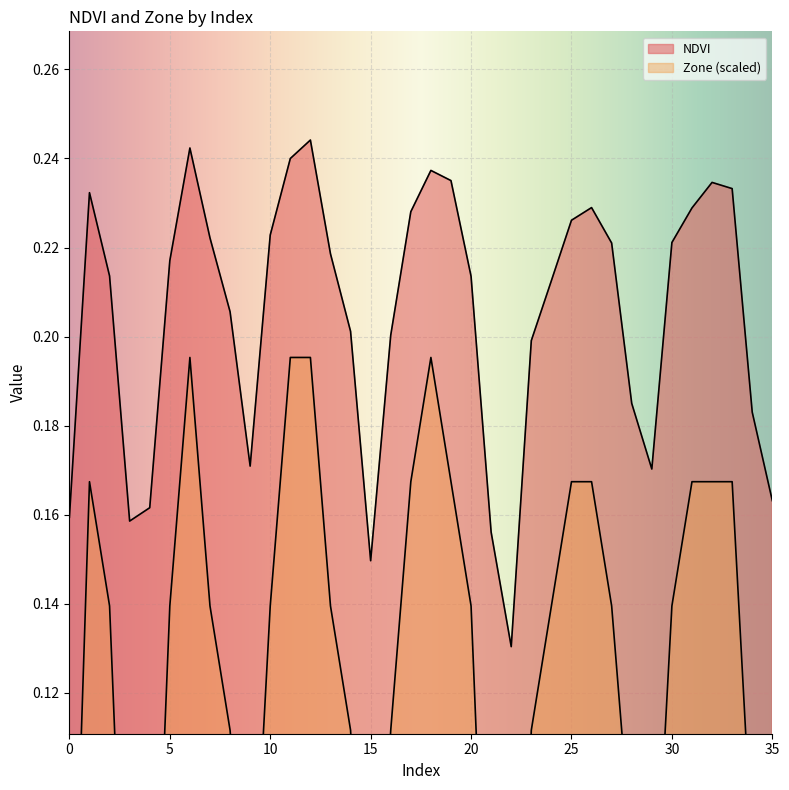

Rank the categories by Zone value from lowest to highest.

22, 0, 3, 4, 15, 21, 35, 9, 29, 28, 34, 8, 14, 16, 23, 2, 5, 7, 10, 13, 20, 24, 27, 30, 1, 17, 19, 25, 26, 31, 32, 33, 6, 11, 12, 18